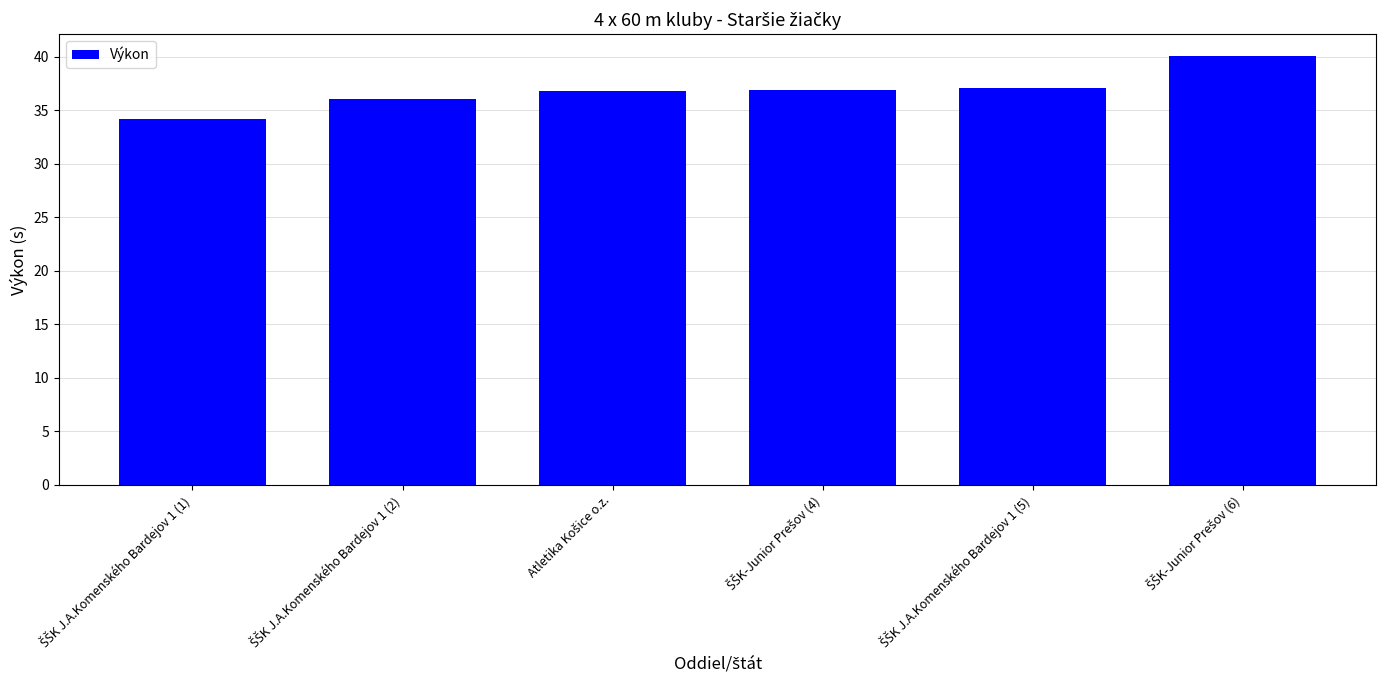

How many categories are shown in the chart?

6